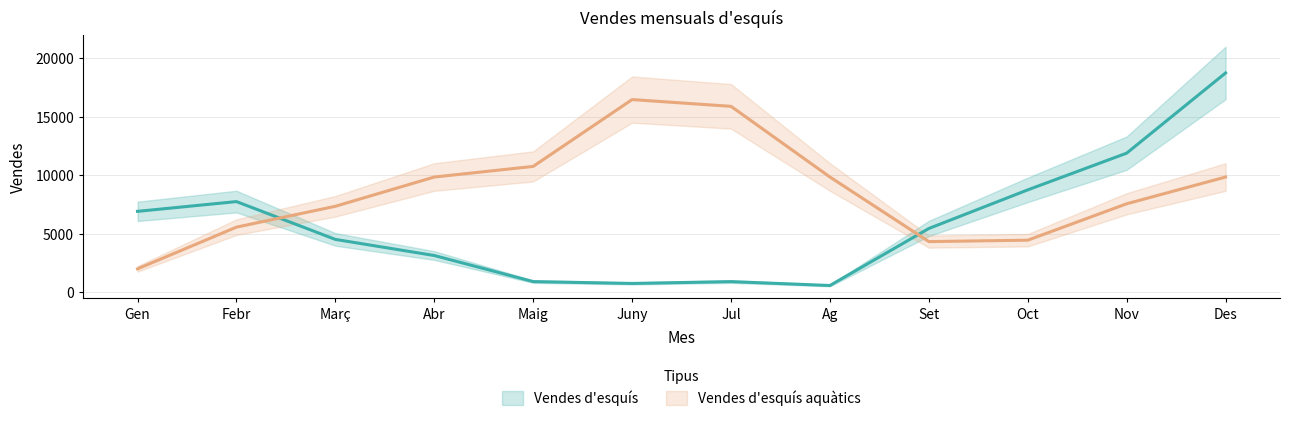

List the series in order of their overall mean, lowest first.

Vendes d'esquís, Vendes d'esquís aquàtics